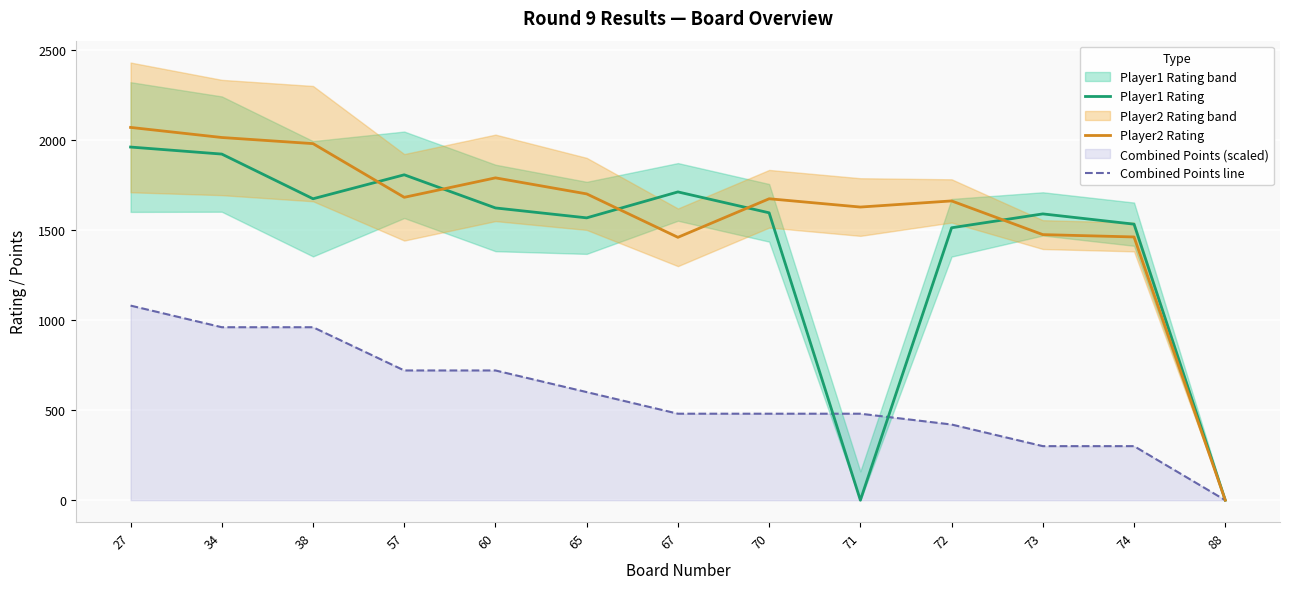

Is it true that Player2 Rating equals 2069 at 27?

True